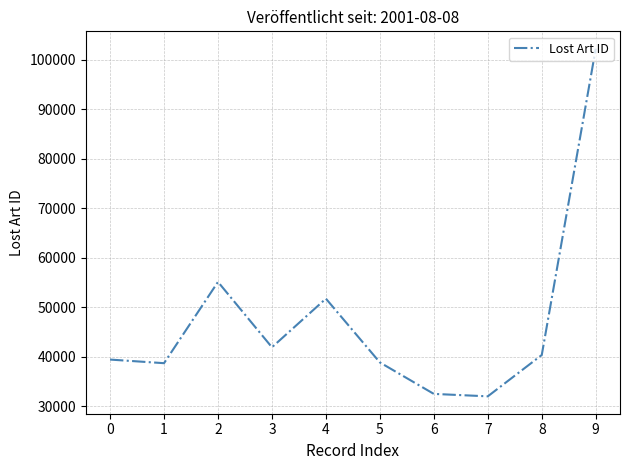

Which category has the highest value across all series?

9